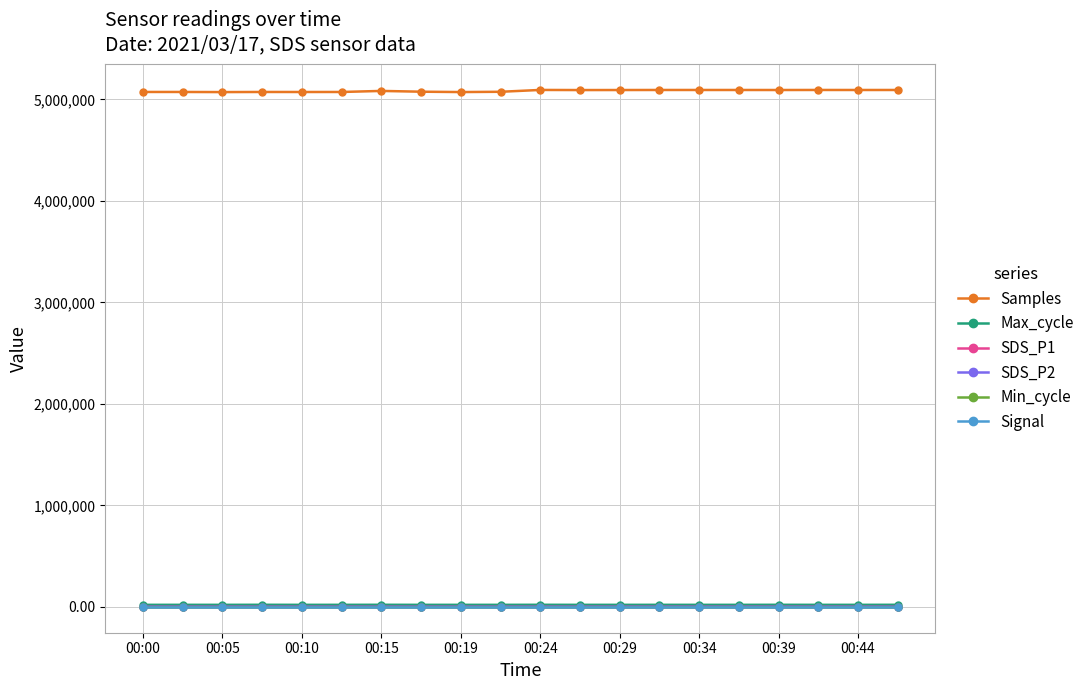

What is the value of the Samples point at the 20th from the left?

5091999.0